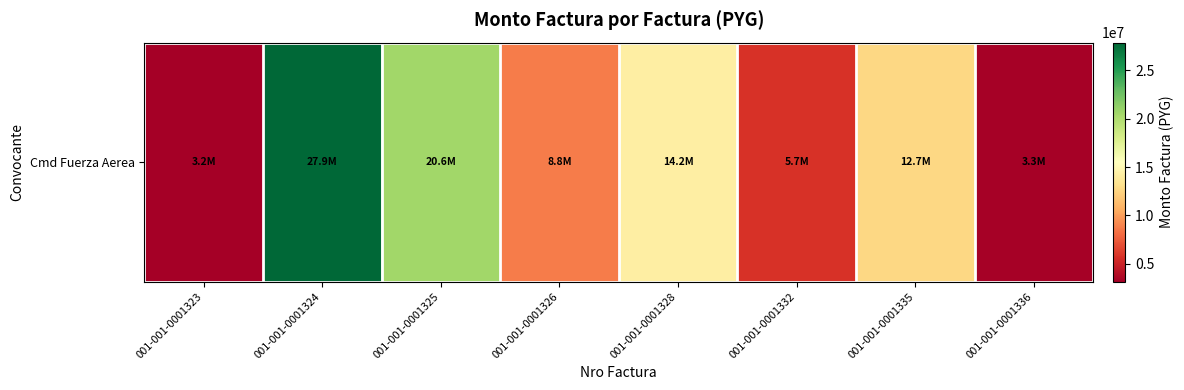

Reading left to right, what are all the values shown in this chart?

001-001-0001323=3160000	001-001-0001324=27860000	001-001-0001325=20600000	001-001-0001326=8750000	001-001-0001328=14250000	001-001-0001332=5700000	001-001-0001335=12685000	001-001-0001336=3325000